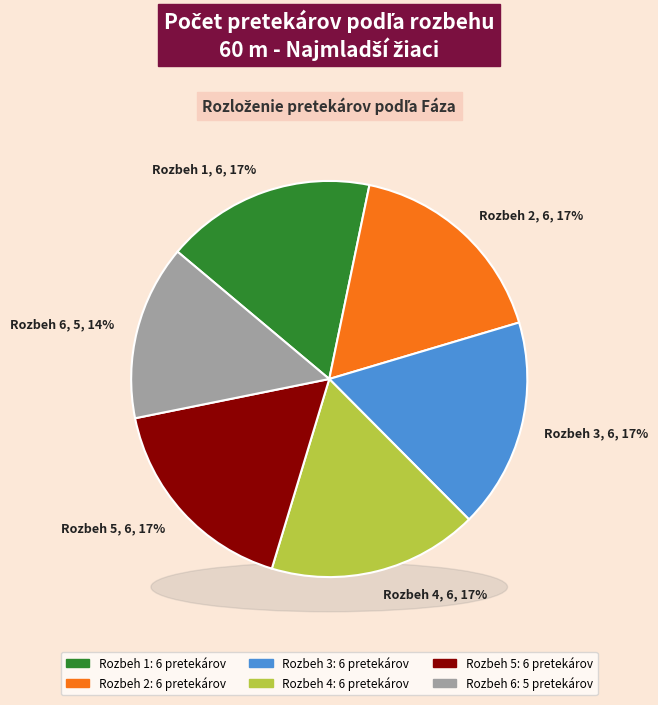

Which category has the smallest portion of the pie?

Rozbeh 6